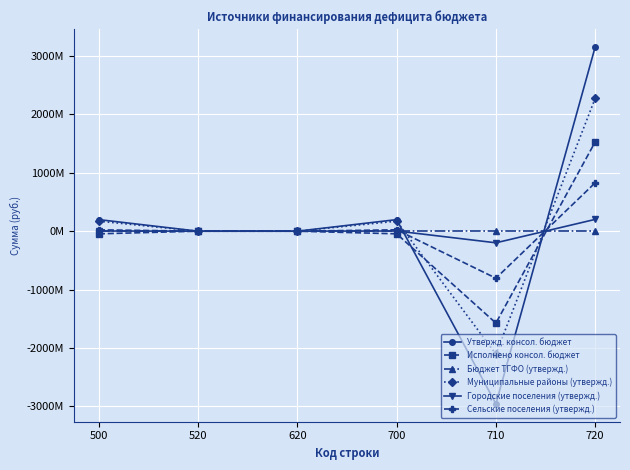

At which category is the sum across all series the highest?

720